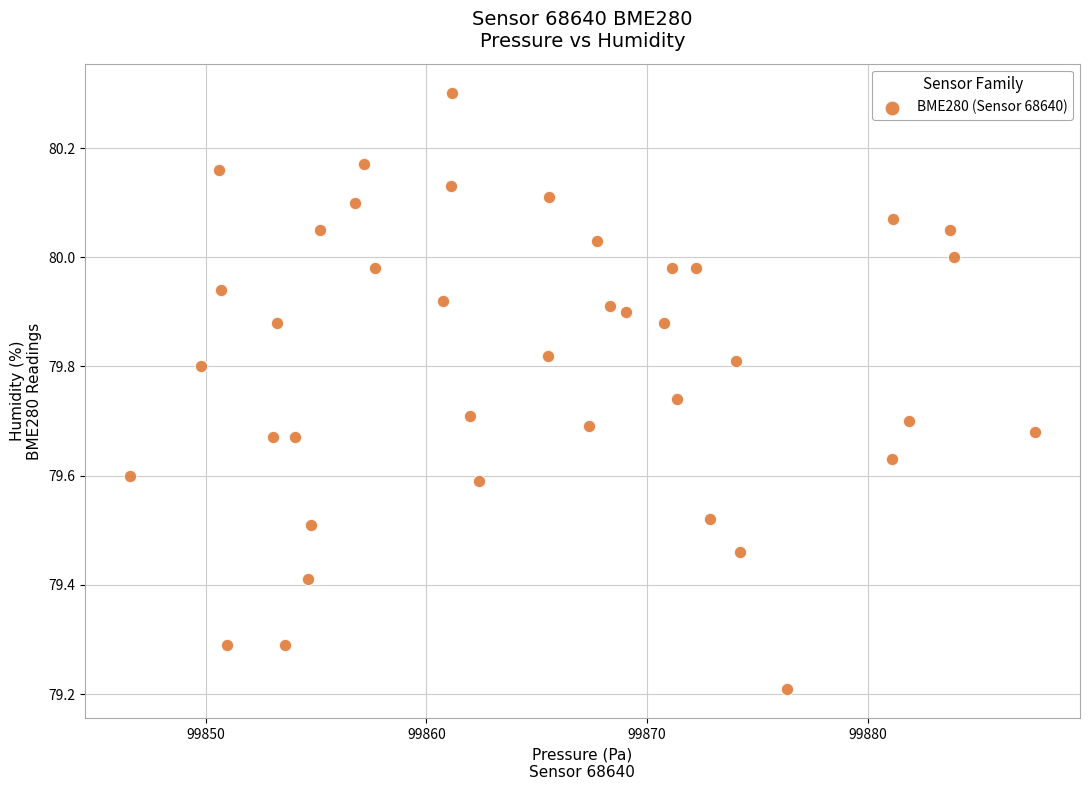

What is the range of X values (max minus min)?

41.0